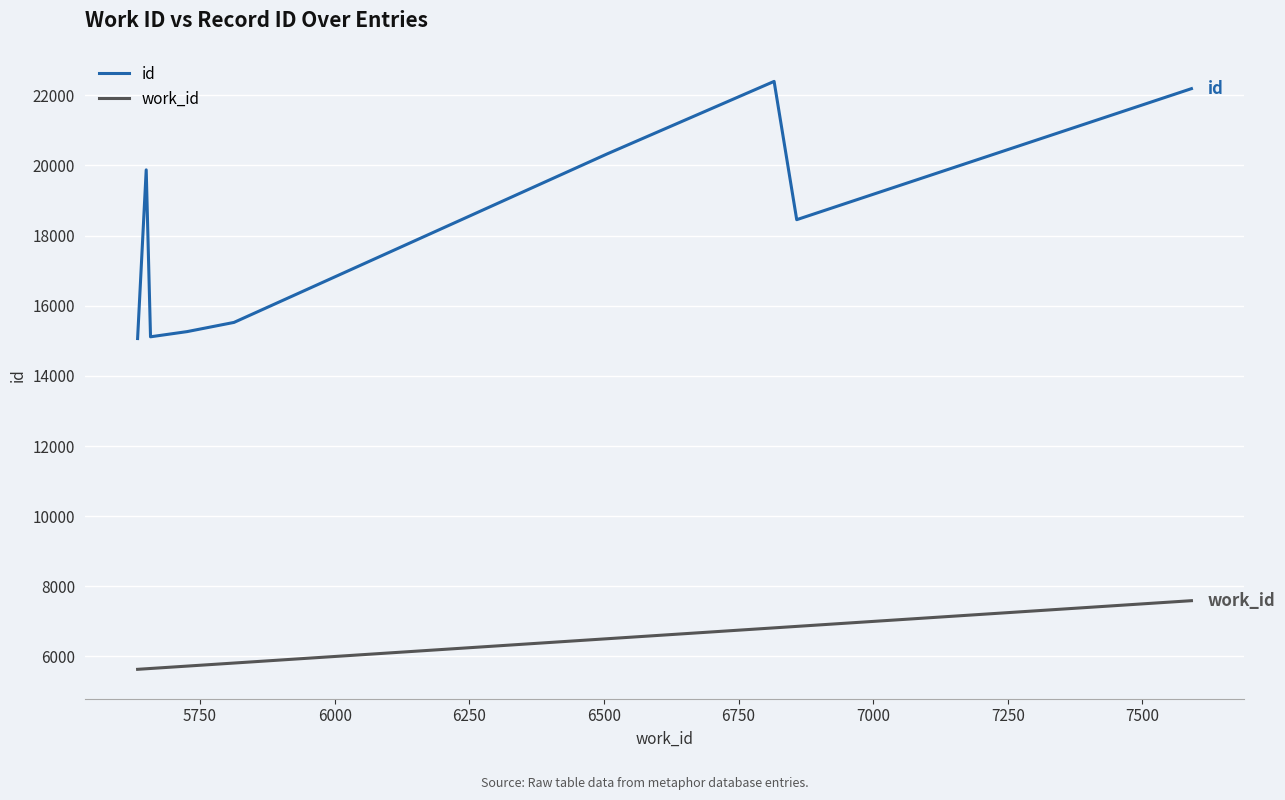

At how many categories does at least one series exceed 21420?

2